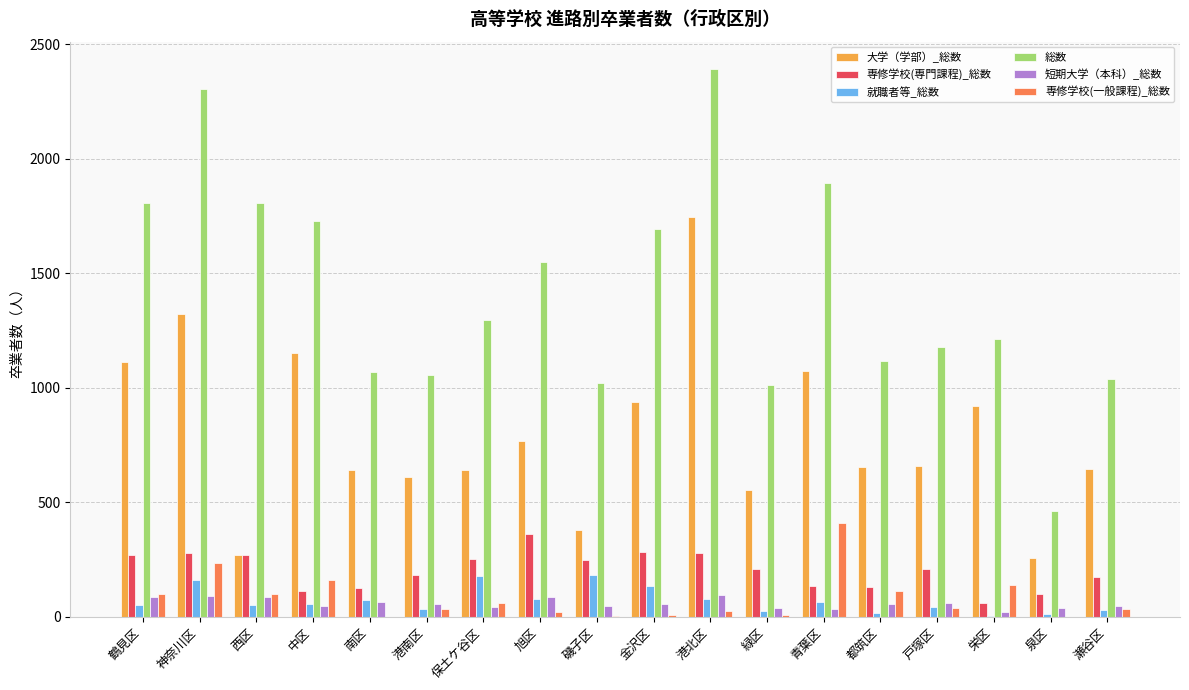

What is the total value across all series at 戸塚区?

2194